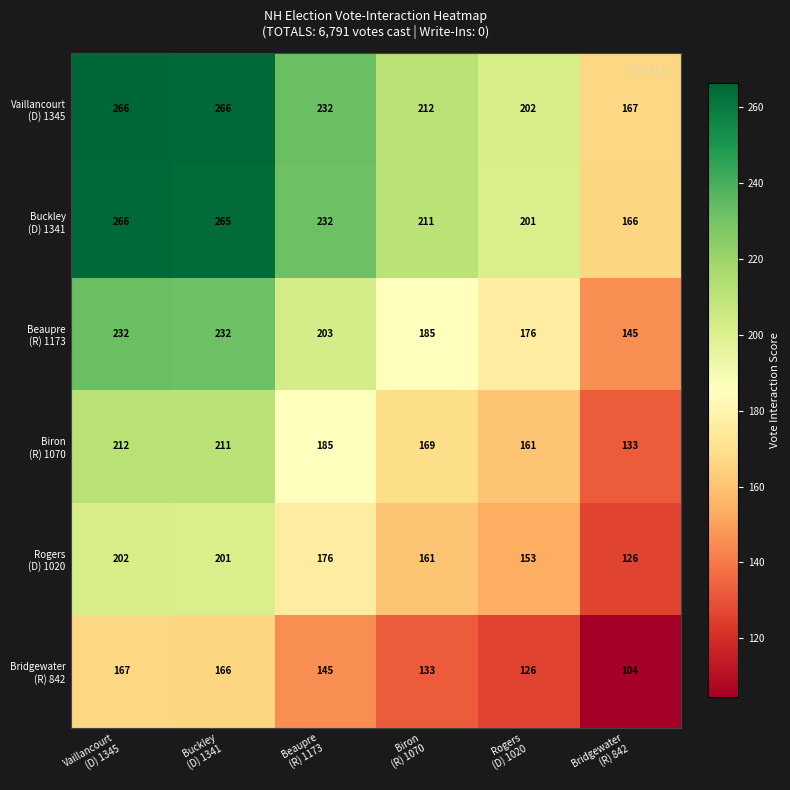

What is the maximum value shown in the chart?

266